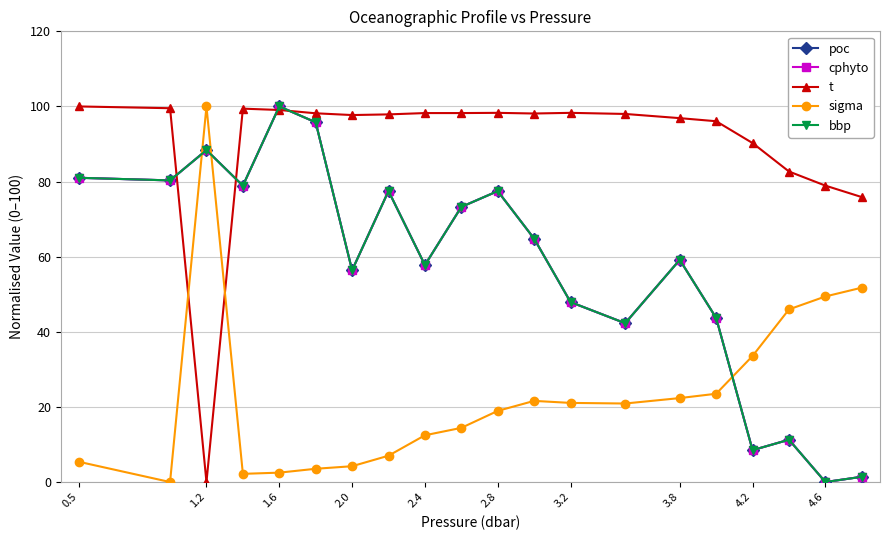

Is this an area chart (filled region under the line)?

No